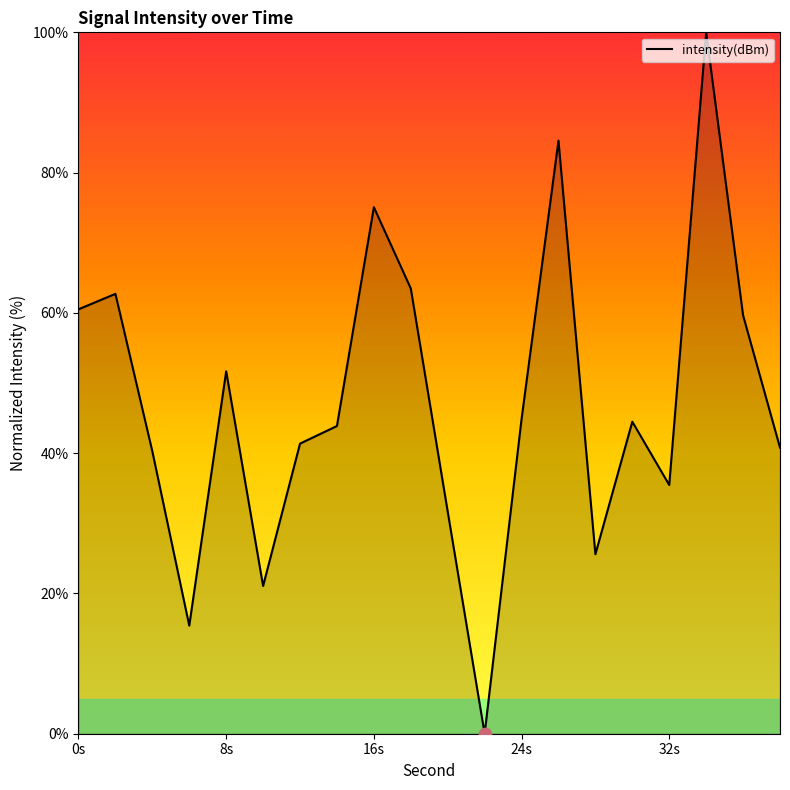

What is the maximum value shown in the chart?

100.0